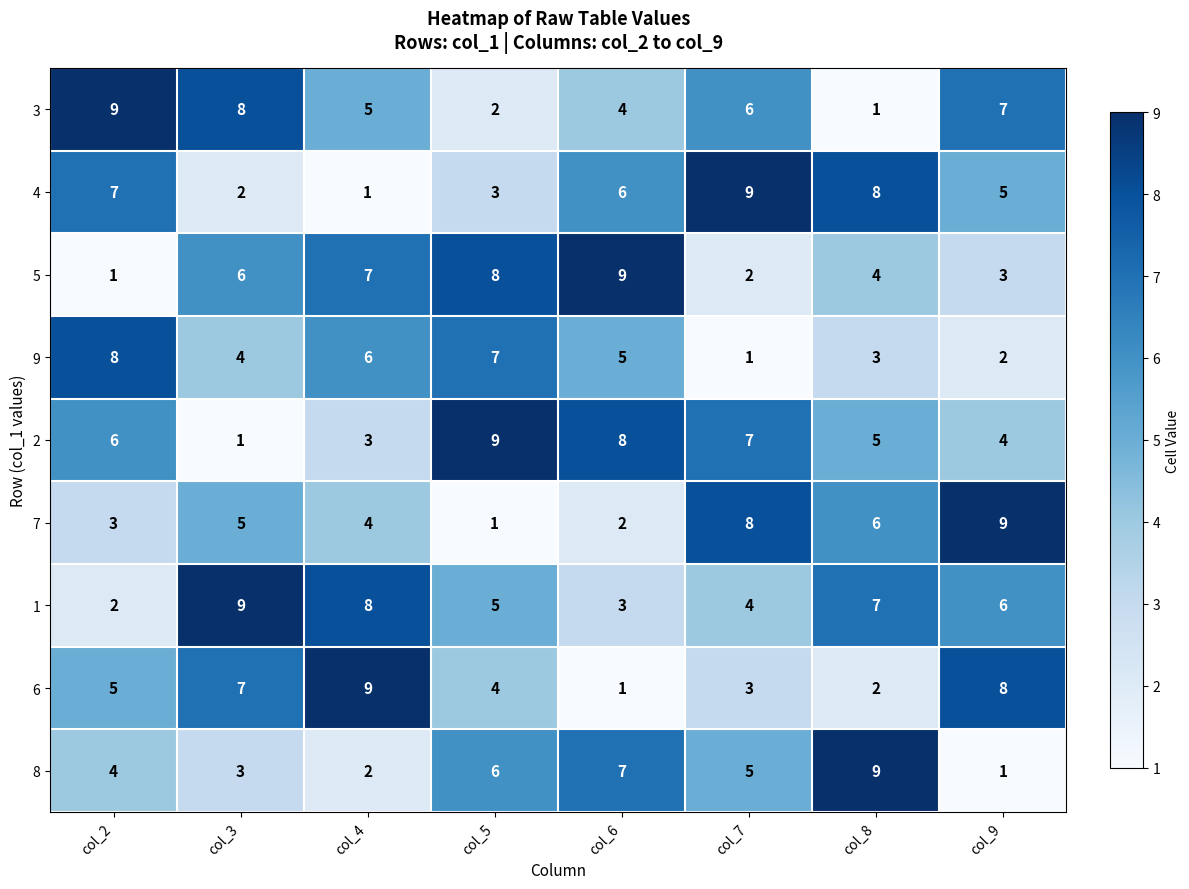

The 6 series shows 9 at col_4. True or false?

True